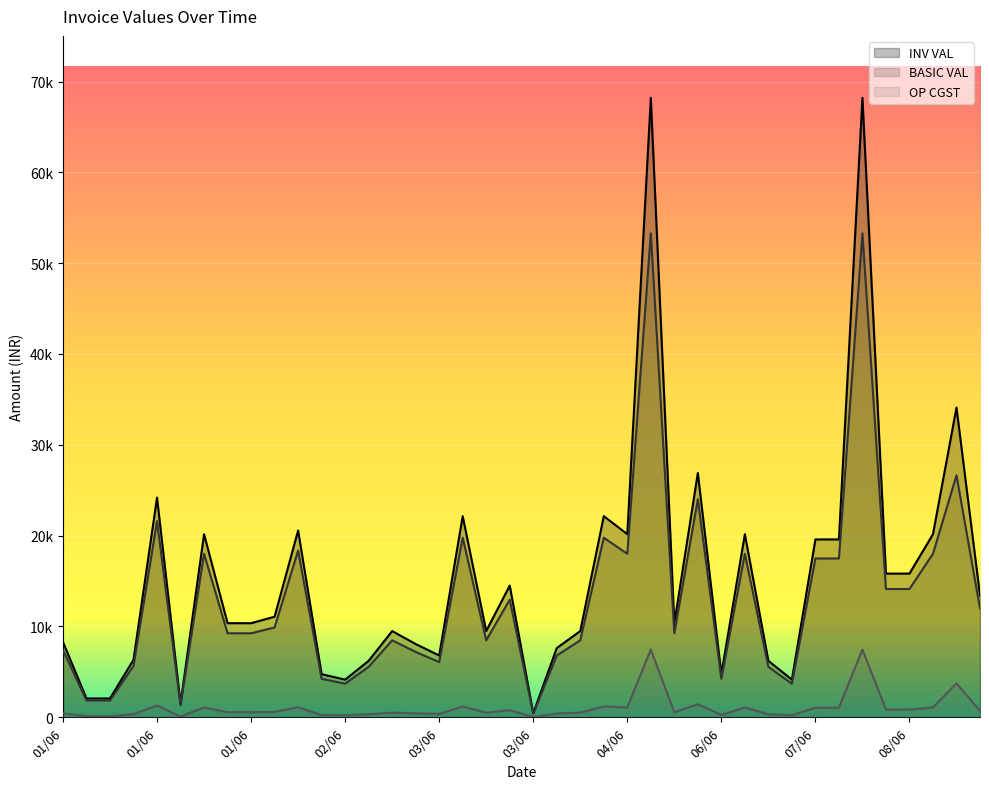

At which label is OP CGST closest to 3741?

08/06